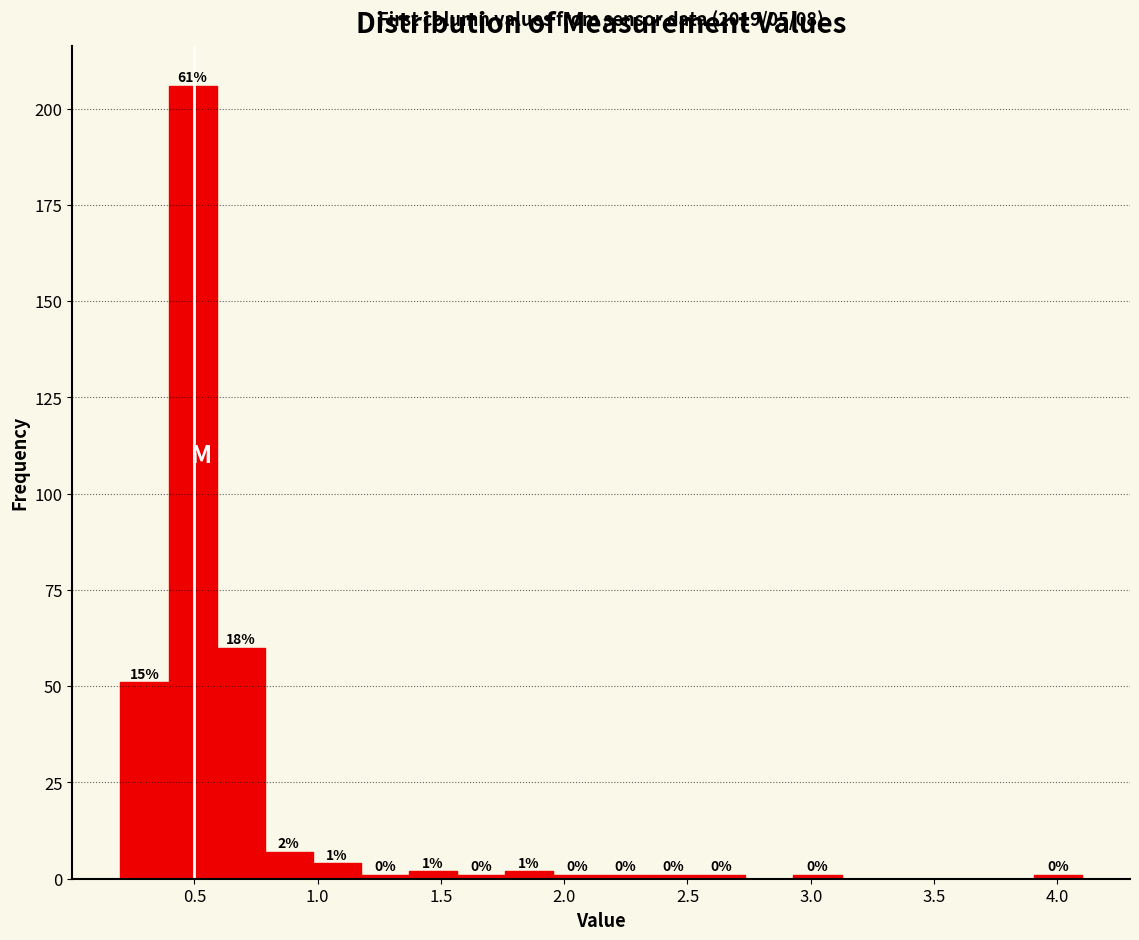

Read against the x-axis, roughly where is the centre of the tallest bar?

0.50